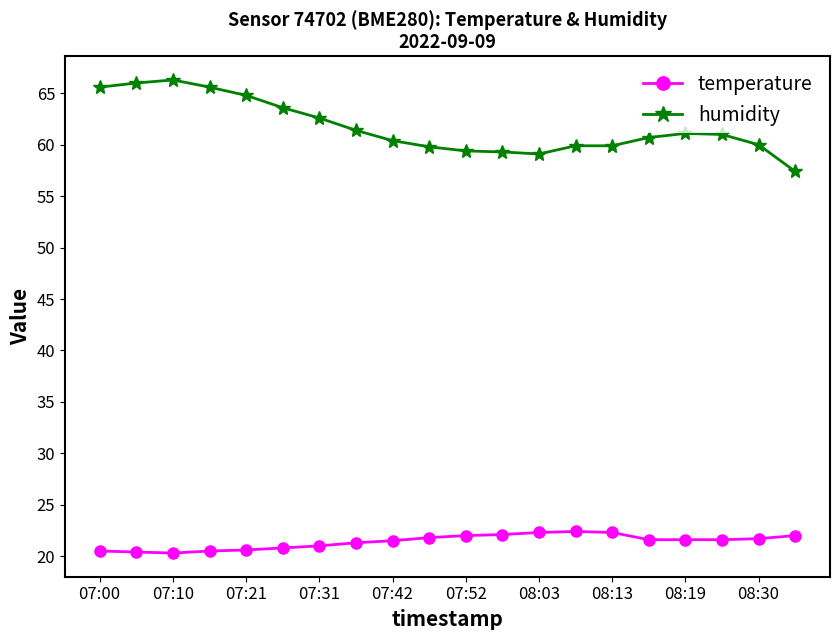

List the series in order of their overall mean, lowest first.

temperature, humidity